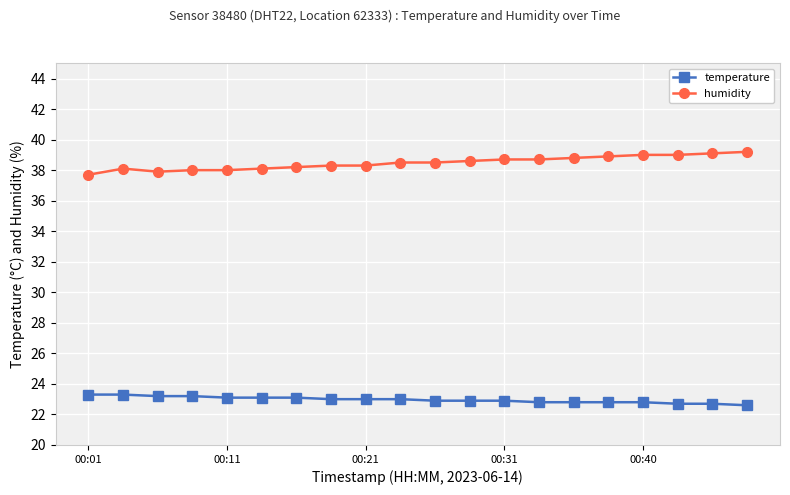

What is the minimum value shown in the chart?

22.6